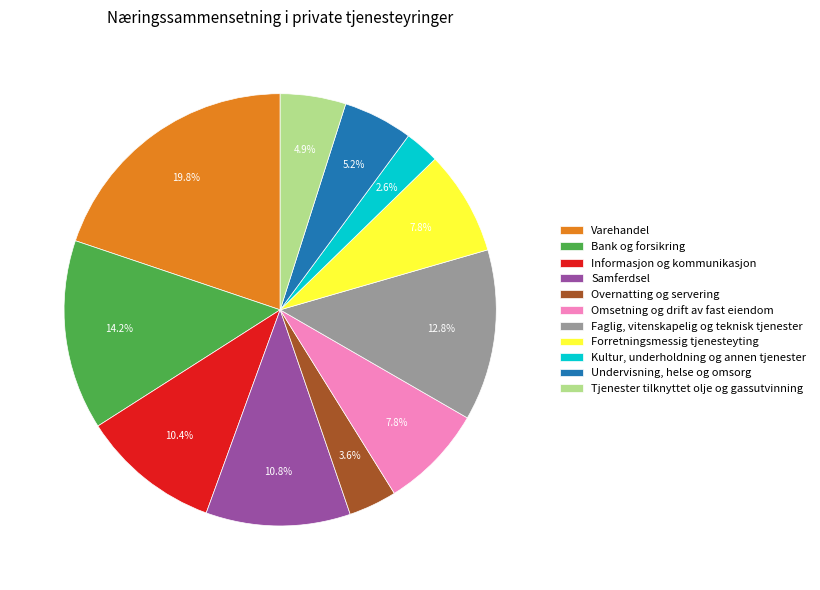

Between Varehandel and Forretningsmessig tjenesteyting, which is larger?

Varehandel